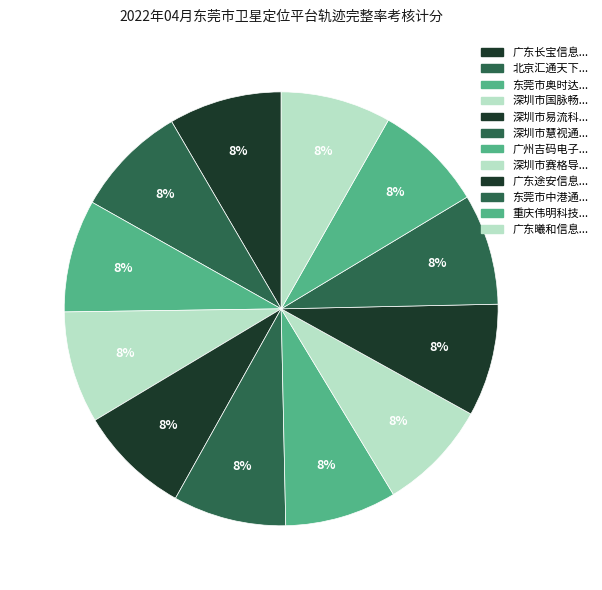

To the nearest percent, what is the average slice percentage?

8%